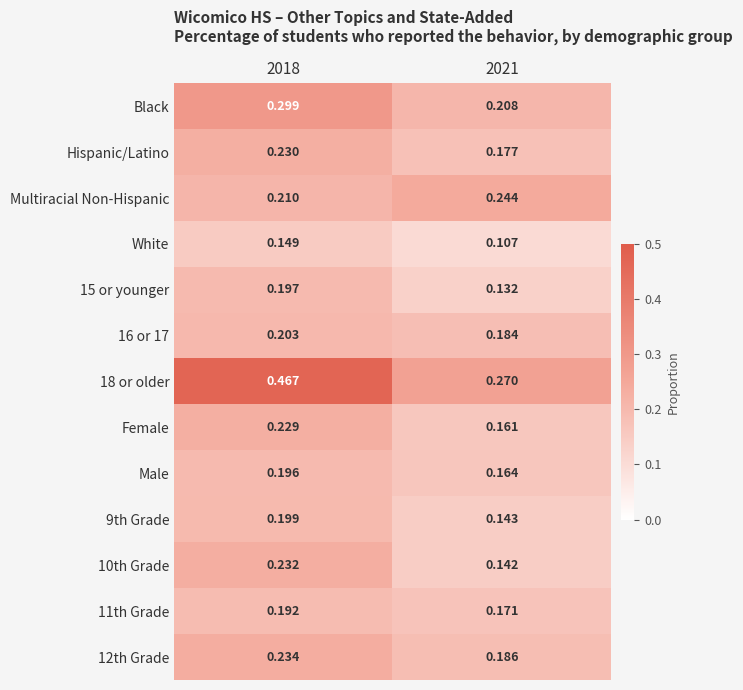

Is the value of 16 or 17 at 2018 greater than the value of 12th Grade at 2018?

No